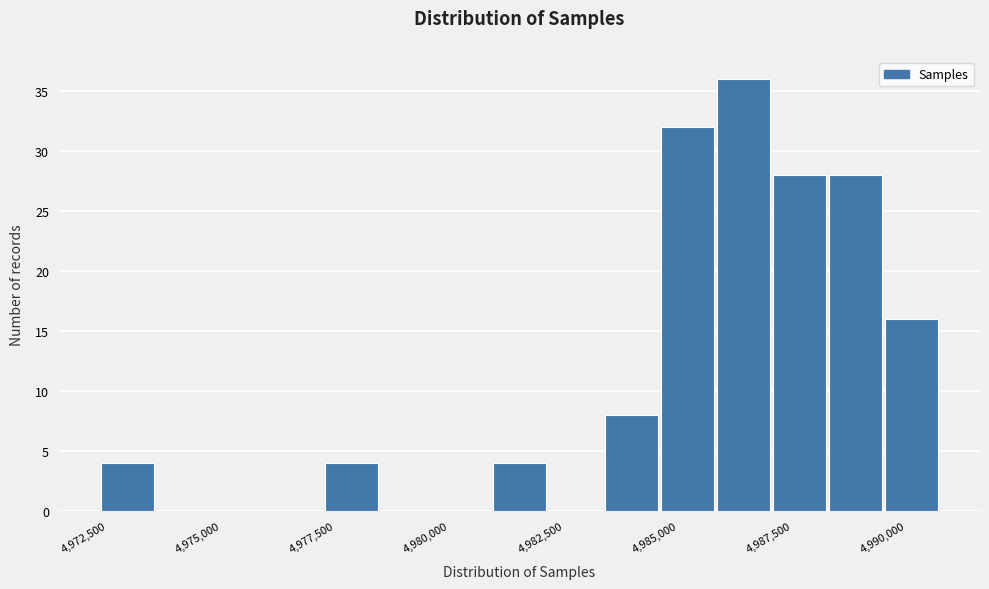

Read against the x-axis, roughly where is the centre of the tallest bar?

4987000